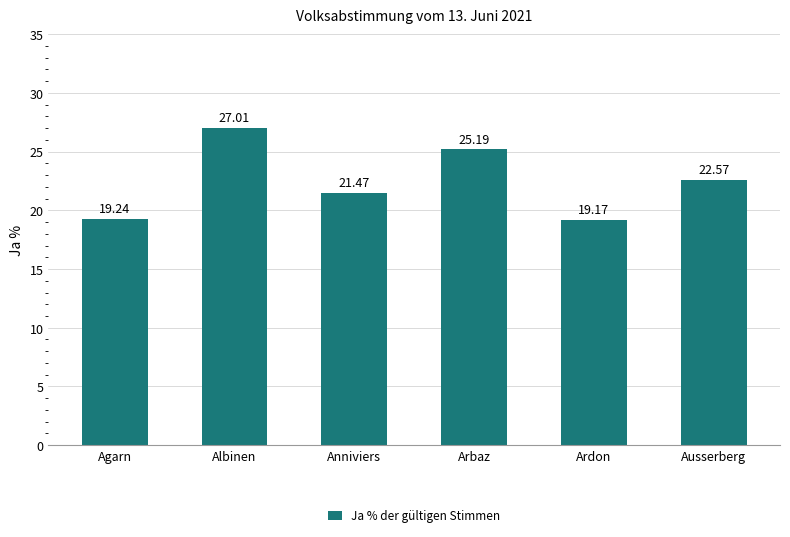

What value does the data have at Anniviers?

21.5